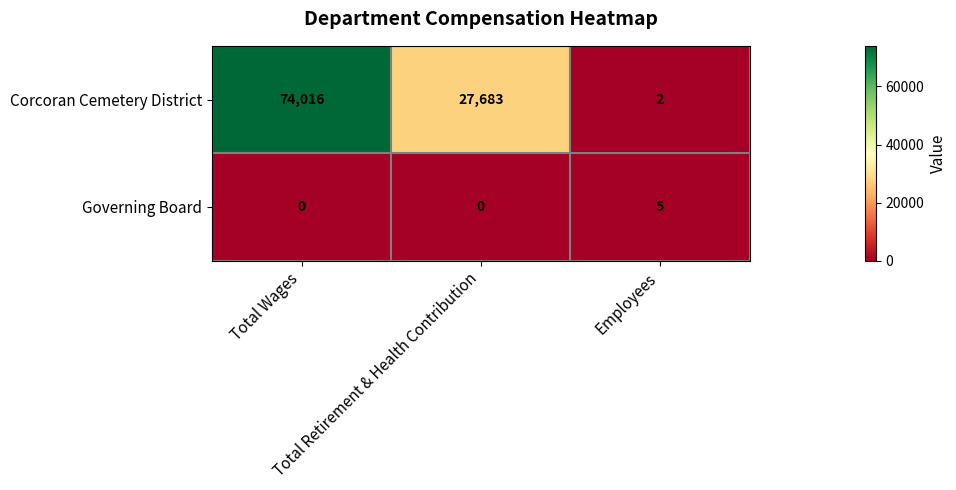

At Total Retirement & Health Contribution, list the series in order from smallest to largest.

Governing Board, Corcoran Cemetery District